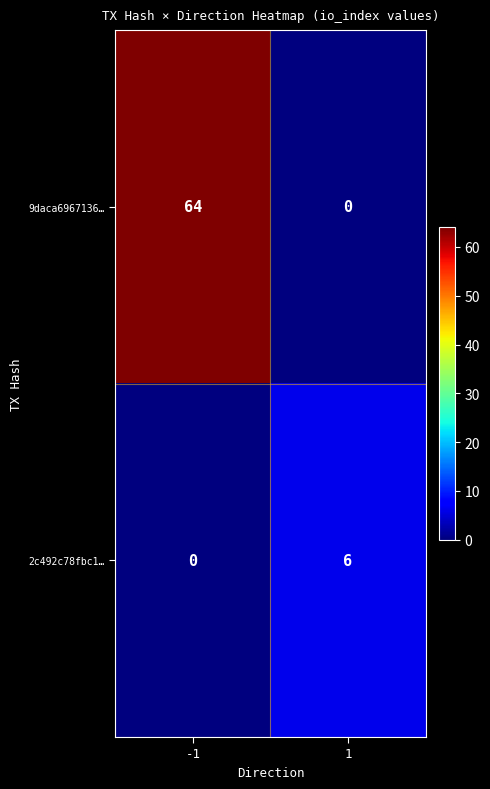

The value of 2c492c78fbc1… at 1 is 6. True or false?

True